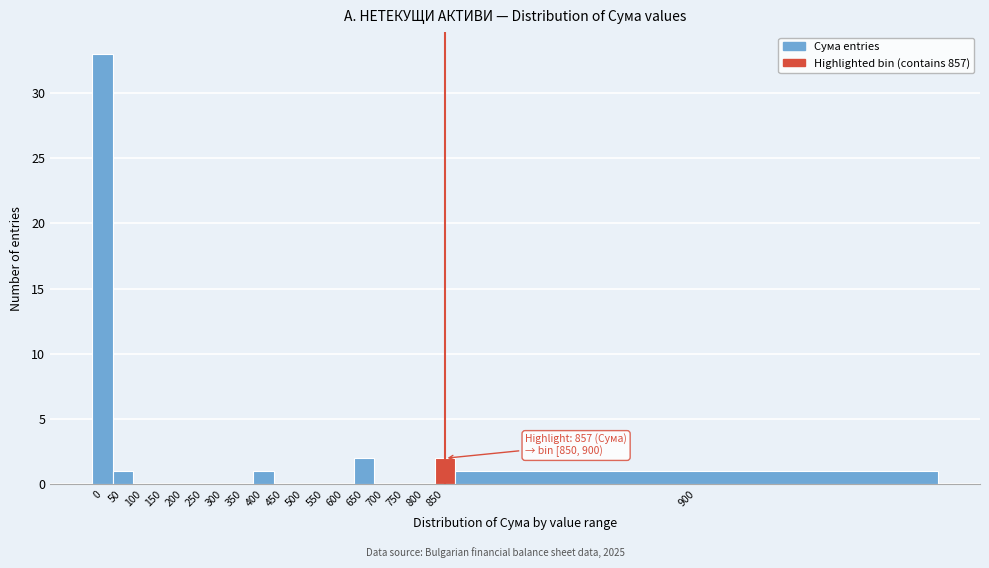

Reading left to right, transcribe all the data shown in this chart.

0=33	50=1	100=0	150=0	200=0	250=0	300=0	350=0	400=1	450=0	500=0	550=0	600=0	650=2	700=0	750=0	800=0	850=2	900=1